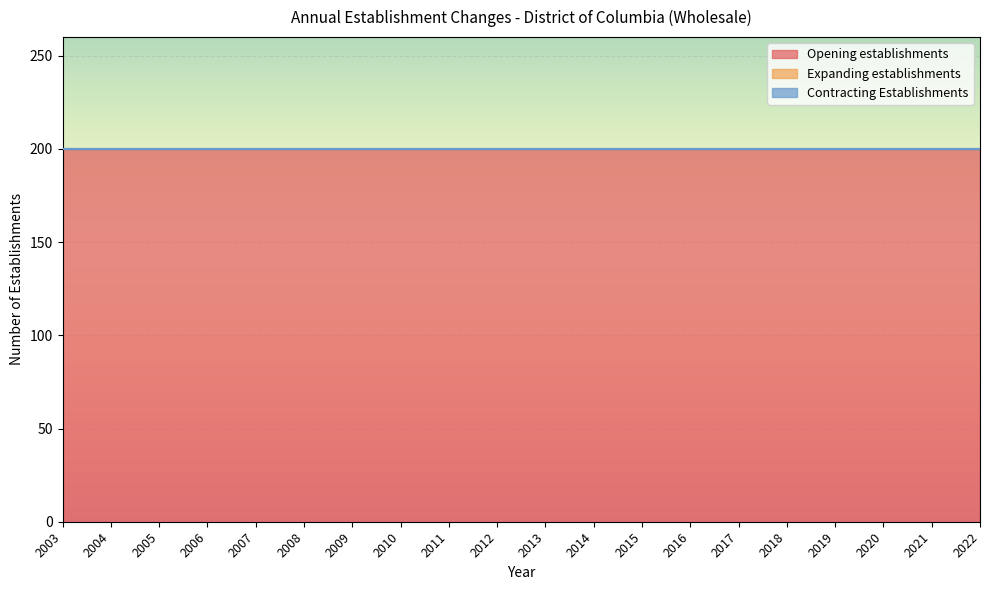

At which category is the sum across all series the highest?

2003